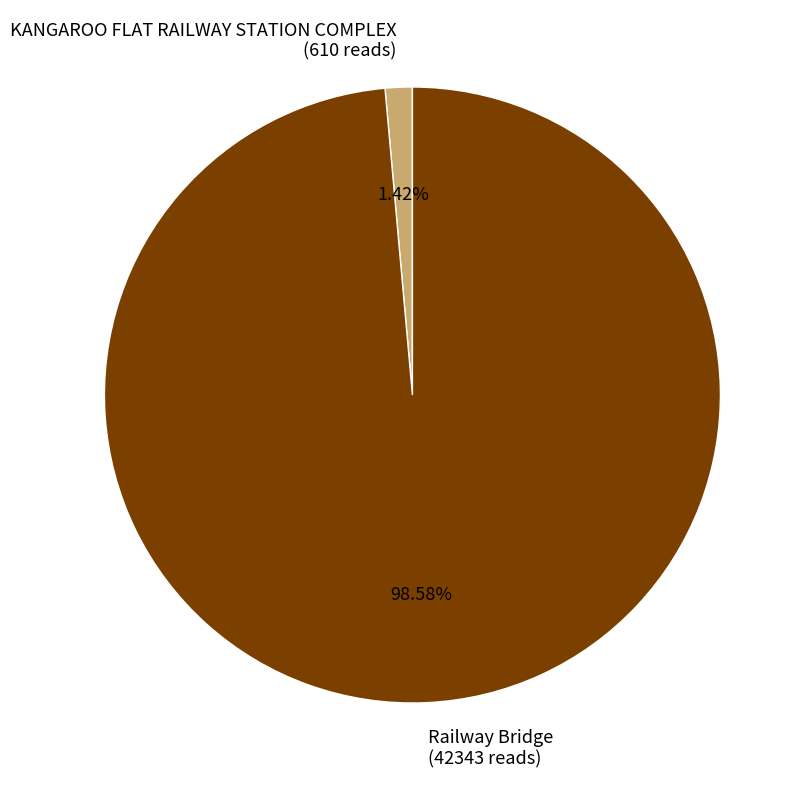

Count the number of slices in the pie.

2